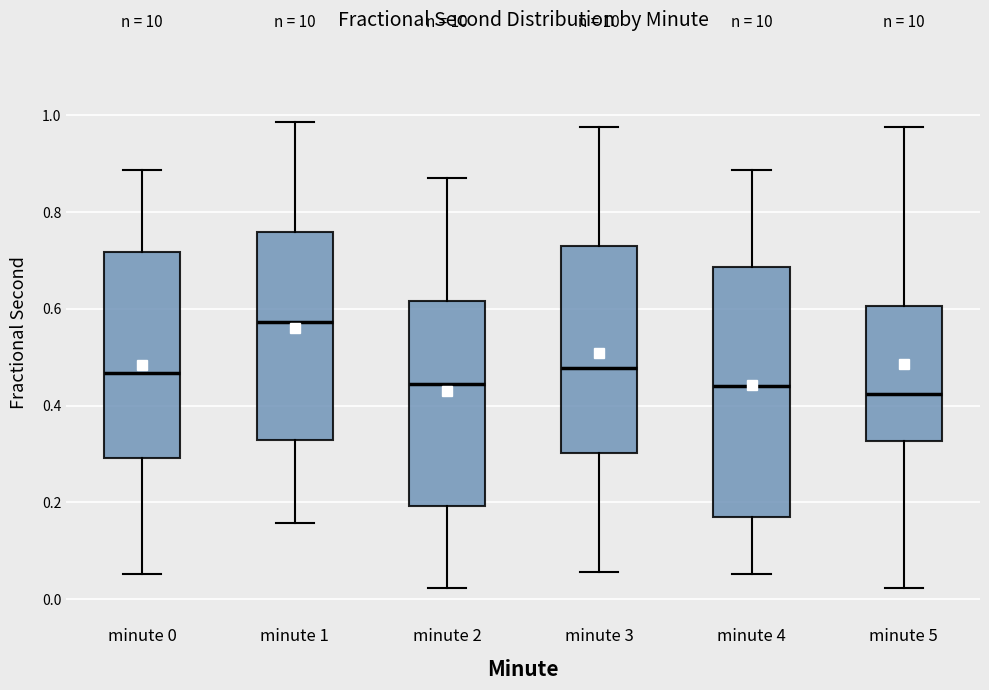

Reading left to right, transcribe this box plot: for each box, give where its median line is, the range the box spans, and where its two whiskers end, as read against the y-axis. The values are not printed on the chart, so give them approximately, as read against the axis.

minute 0: median 0.46, box 0.30 to 0.72, whiskers 0.06 to 0.88
minute 1: median 0.58, box 0.32 to 0.76, whiskers 0.16 to 0.98
minute 2: median 0.44, box 0.20 to 0.62, whiskers 0.02 to 0.88
minute 3: median 0.48, box 0.30 to 0.74, whiskers 0.06 to 0.98
minute 4: median 0.44, box 0.16 to 0.68, whiskers 0.06 to 0.88
minute 5: median 0.42, box 0.32 to 0.60, whiskers 0.02 to 0.98